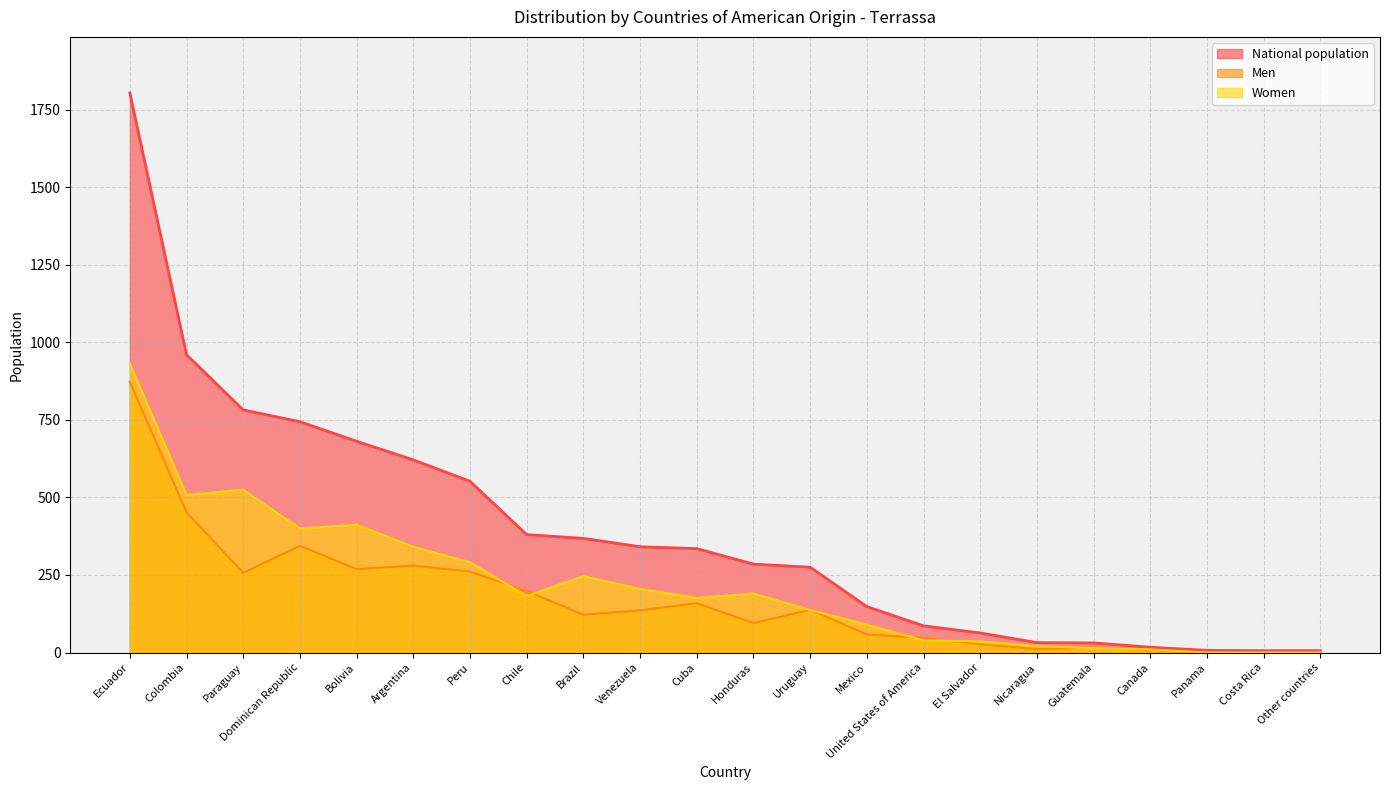

Reading right to left, extract all data points from this chart.

National population: Other countries=6	Costa Rica=6	Panama=7	Canada=17	Guatemala=31	Nicaragua=32	El Salvador=63	United States of America=86	Mexico=148	Uruguay=275	Honduras=285	Cuba=335	Venezuela=341	Brazil=368	Chile=380	Peru=552	Argentina=621	Bolivia=681	Dominican Republic=744	Paraguay=782	Colombia=960	Ecuador=1804
Men: Other countries=0	Costa Rica=0	Panama=0	Canada=7	Guatemala=17	Nicaragua=11	El Salvador=27	United States of America=47	Mexico=58	Uruguay=138	Honduras=95	Cuba=159	Venezuela=136	Brazil=122	Chile=198	Peru=261	Argentina=280	Bolivia=269	Dominican Republic=344	Paraguay=257	Colombia=452	Ecuador=873
Women: Other countries=0	Costa Rica=0	Panama=0	Canada=10	Guatemala=14	Nicaragua=21	El Salvador=36	United States of America=39	Mexico=90	Uruguay=137	Honduras=190	Cuba=176	Venezuela=205	Brazil=246	Chile=182	Peru=291	Argentina=341	Bolivia=412	Dominican Republic=400	Paraguay=525	Colombia=508	Ecuador=931